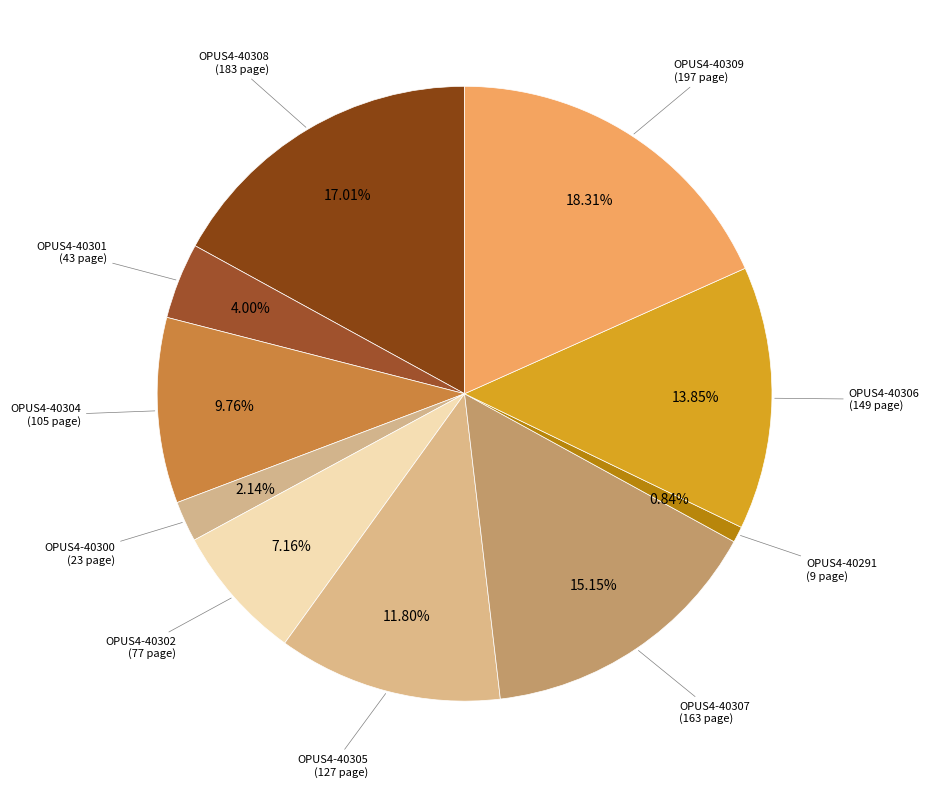

Approximately how many times larger is the value at OPUS4-40309 compared to OPUS4-40302?

2.6